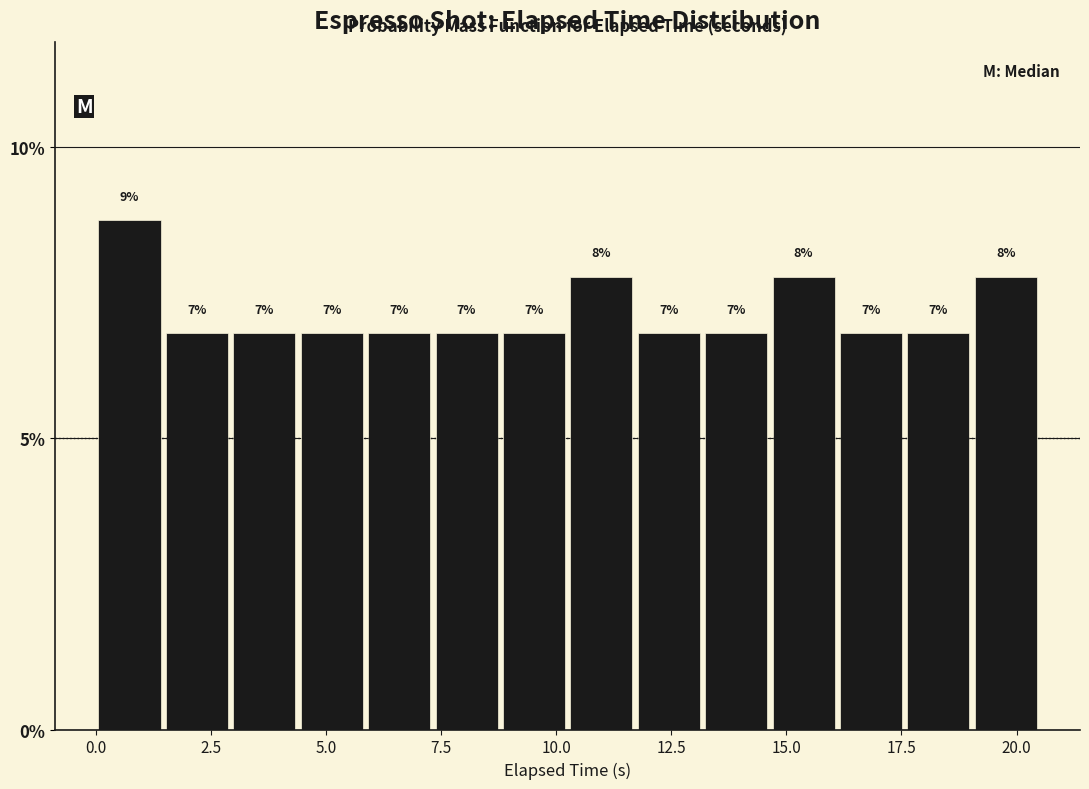

Read against the x-axis, roughly where is the centre of the tallest bar?

0.5